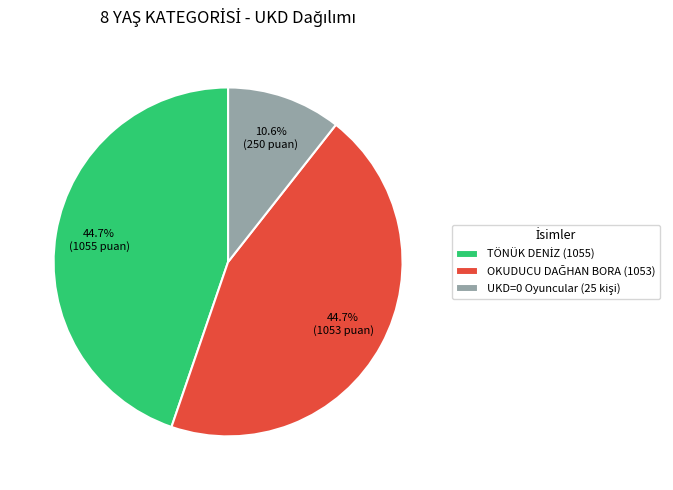

Does any single category account for the majority?

No